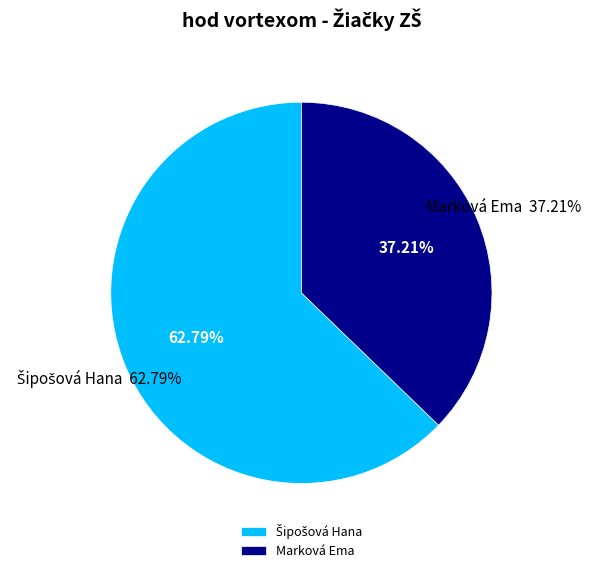

Count the number of slices in the pie.

2